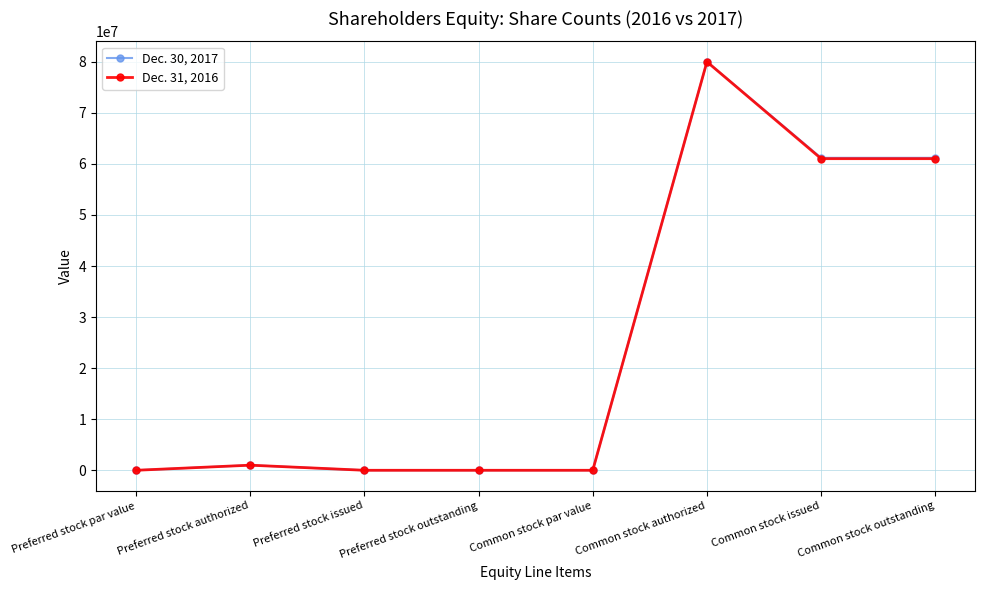

What are all the series names shown in the legend?

Dec. 30, 2017, Dec. 31, 2016